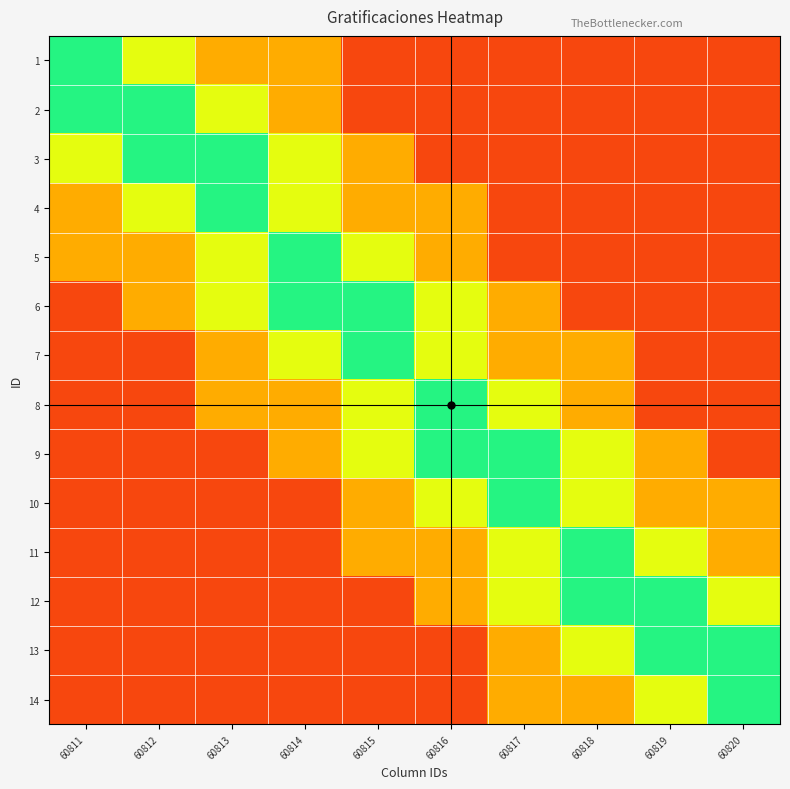

Reading left to right, list all the values displayed in this chart.

1: 60811=0.9	60812=0.7	60813=0.5	60814=0.5	60815=0.1	60816=0.1	60817=0.1	60818=0.1	60819=0.1	60820=0.1
2: 60811=0.9	60812=0.9	60813=0.7	60814=0.5	60815=0.1	60816=0.1	60817=0.1	60818=0.1	60819=0.1	60820=0.1
3: 60811=0.7	60812=0.9	60813=0.9	60814=0.7	60815=0.5	60816=0.1	60817=0.1	60818=0.1	60819=0.1	60820=0.1
4: 60811=0.5	60812=0.7	60813=0.9	60814=0.7	60815=0.5	60816=0.5	60817=0.1	60818=0.1	60819=0.1	60820=0.1
5: 60811=0.5	60812=0.5	60813=0.7	60814=0.9	60815=0.7	60816=0.5	60817=0.1	60818=0.1	60819=0.1	60820=0.1
6: 60811=0.1	60812=0.5	60813=0.7	60814=0.9	60815=0.9	60816=0.7	60817=0.5	60818=0.1	60819=0.1	60820=0.1
7: 60811=0.1	60812=0.1	60813=0.5	60814=0.7	60815=0.9	60816=0.7	60817=0.5	60818=0.5	60819=0.1	60820=0.1
8: 60811=0.1	60812=0.1	60813=0.5	60814=0.5	60815=0.7	60816=0.9	60817=0.7	60818=0.5	60819=0.1	60820=0.1
9: 60811=0.1	60812=0.1	60813=0.1	60814=0.5	60815=0.7	60816=0.9	60817=0.9	60818=0.7	60819=0.5	60820=0.1
10: 60811=0.1	60812=0.1	60813=0.1	60814=0.1	60815=0.5	60816=0.7	60817=0.9	60818=0.7	60819=0.5	60820=0.5
11: 60811=0.1	60812=0.1	60813=0.1	60814=0.1	60815=0.5	60816=0.5	60817=0.7	60818=0.9	60819=0.7	60820=0.5
12: 60811=0.1	60812=0.1	60813=0.1	60814=0.1	60815=0.1	60816=0.5	60817=0.7	60818=0.9	60819=0.9	60820=0.7
13: 60811=0.1	60812=0.1	60813=0.1	60814=0.1	60815=0.1	60816=0.1	60817=0.5	60818=0.7	60819=0.9	60820=0.9
14: 60811=0.1	60812=0.1	60813=0.1	60814=0.1	60815=0.1	60816=0.1	60817=0.5	60818=0.5	60819=0.7	60820=0.9